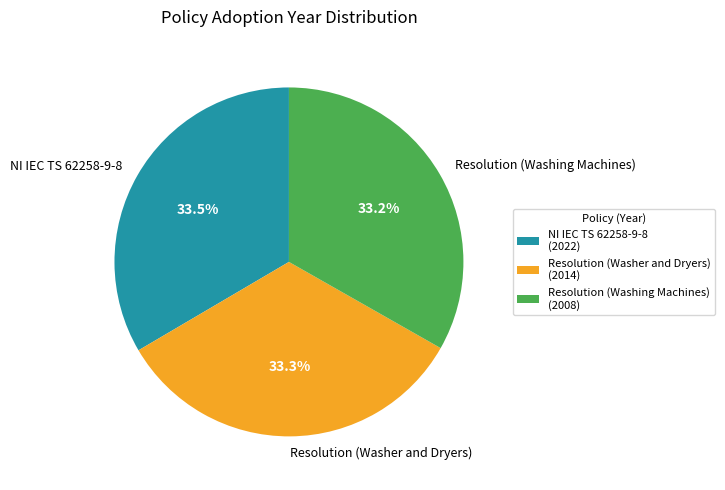

The Resolution (Washing Machines) slice represents 46% of the pie. True or false?

False